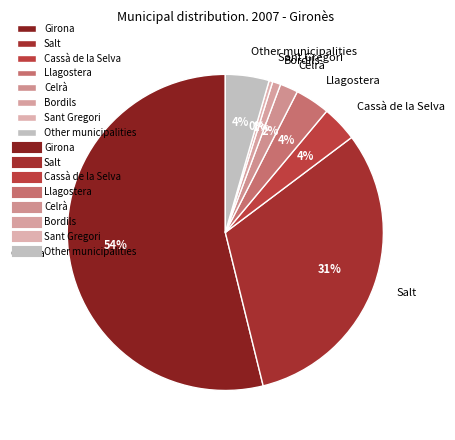

Does Girona account for over 50% of the chart?

Yes